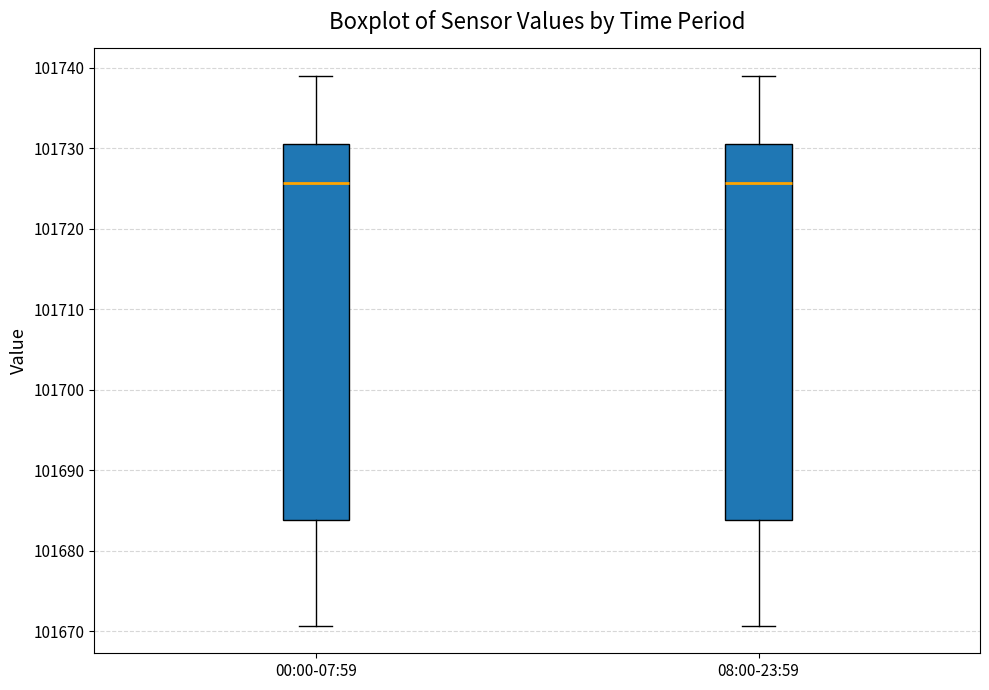

Where is the lower edge of the box for 00:00-07:59 on the y-axis? The values are not printed on the chart, so give them approximately, as read against the axis.

101684